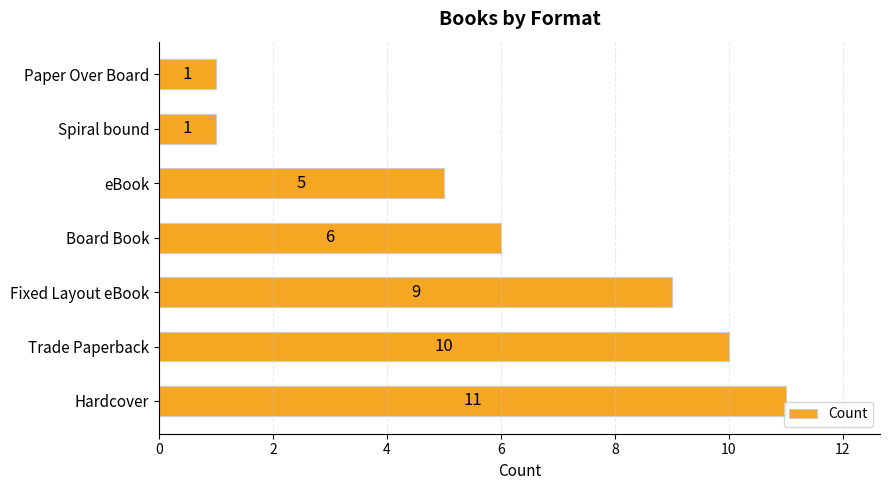

What is the greatest value displayed?

11